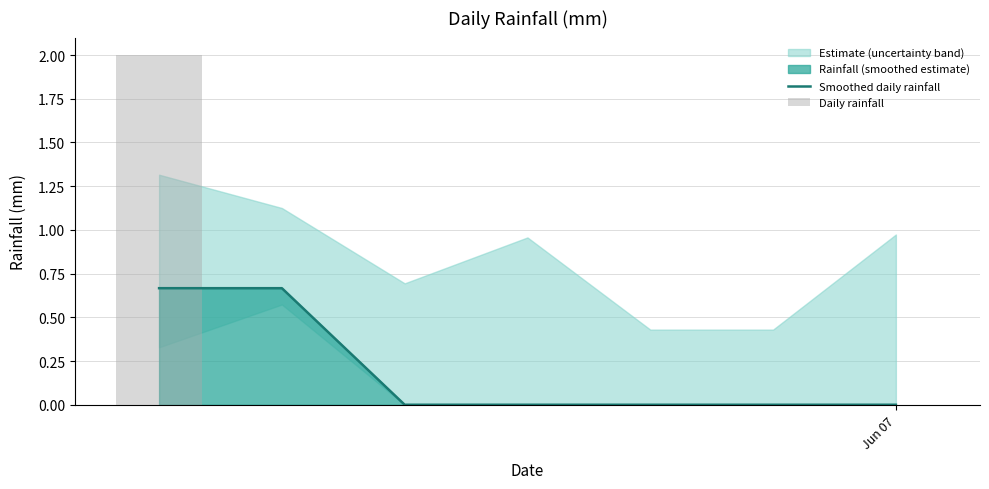

What is the difference between the second highest and minimum values in the Smoothed daily rainfall series?

0.7